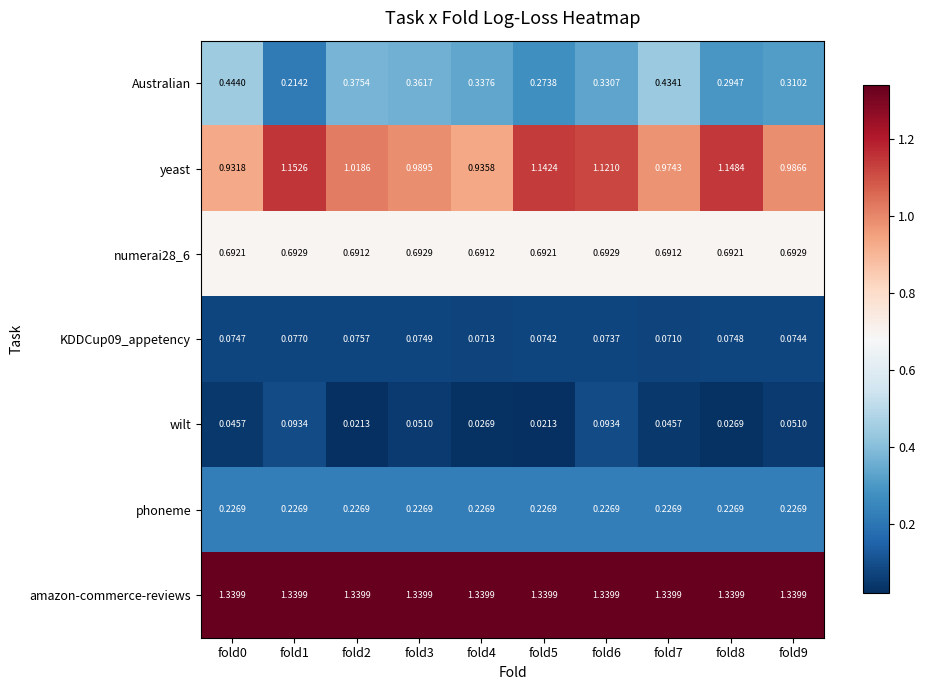

At how many categories does at least one series exceed 1?

10